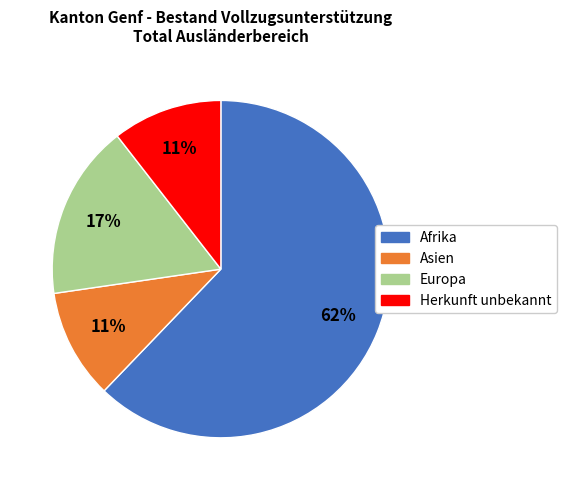

To the nearest percent, what is the difference between the Europa and Herkunft unbekannt slice percentages?

6%